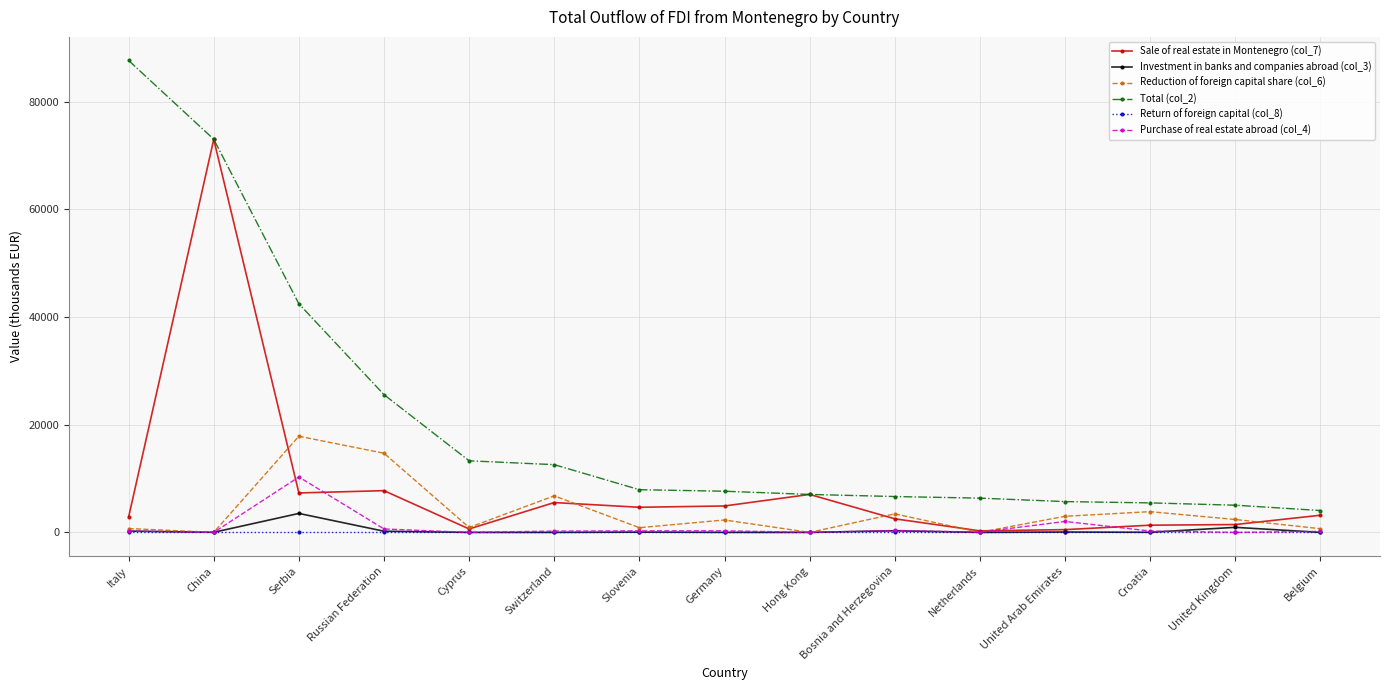

True or false: Purchase of real estate abroad (col_4) has a value of 4287.5 at Hong Kong.

False